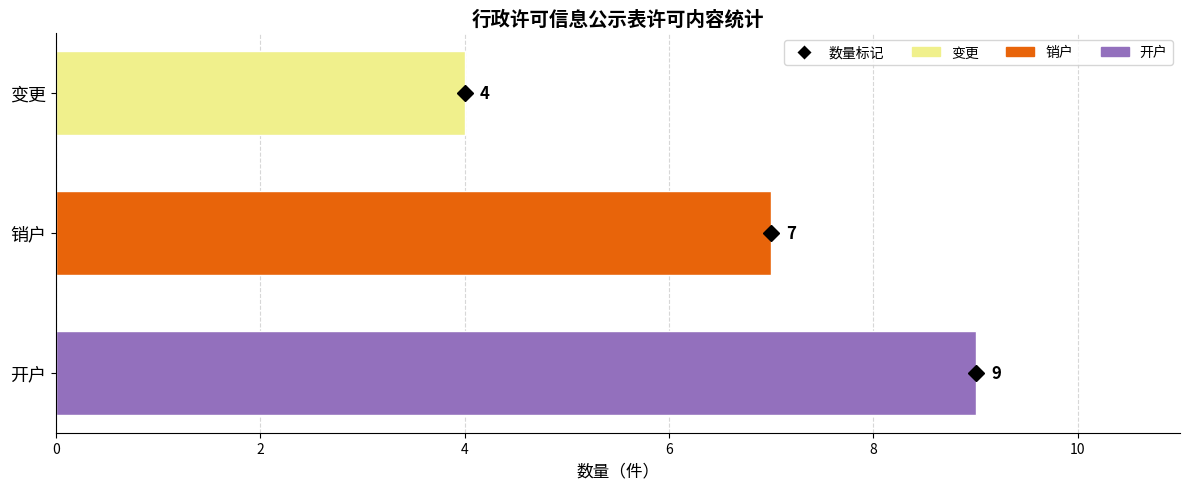

The value at 销户 is 4. True or false?

False